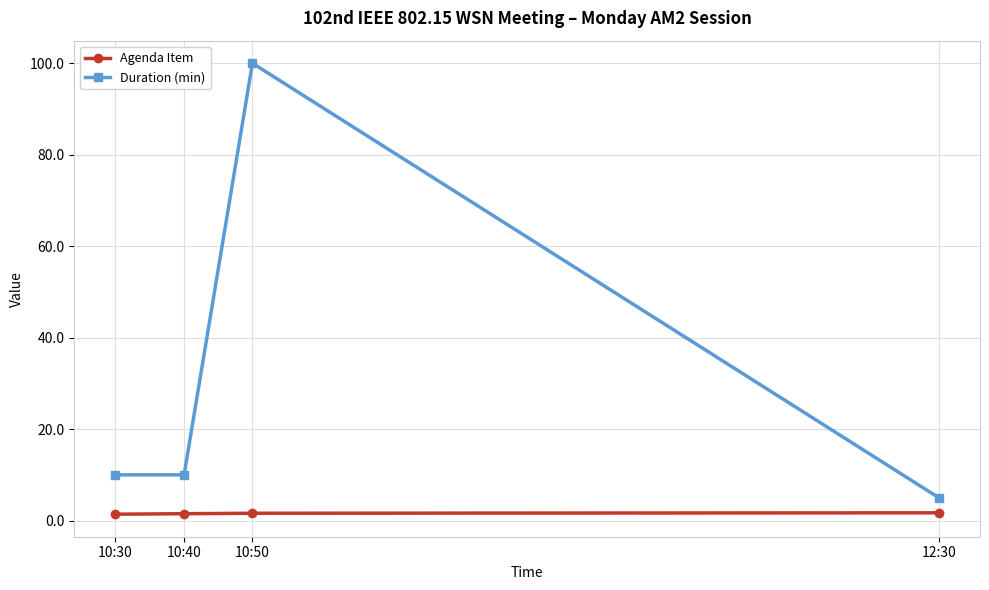

At which category is the sum across all series the highest?

10:50